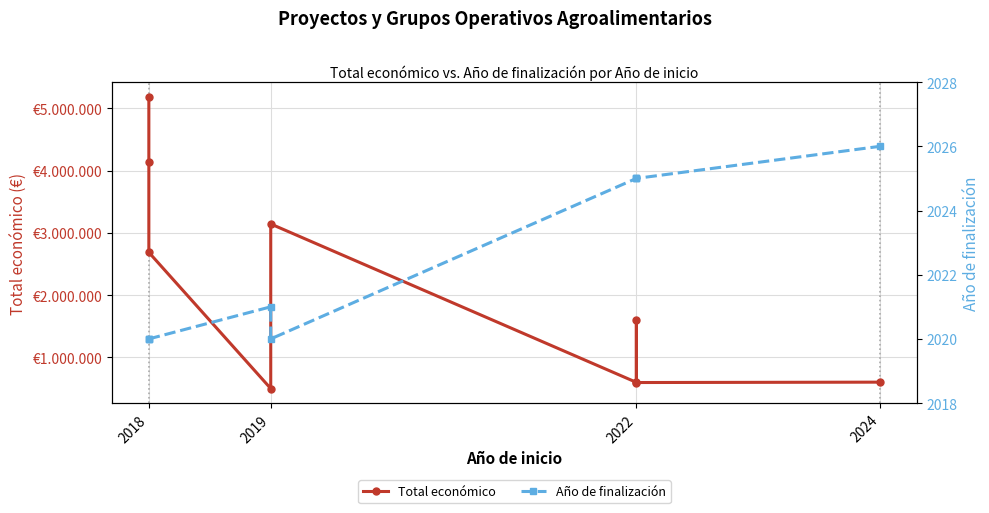

Rank the series at 2022 from highest to lowest value.

Total económico, Año de finalización